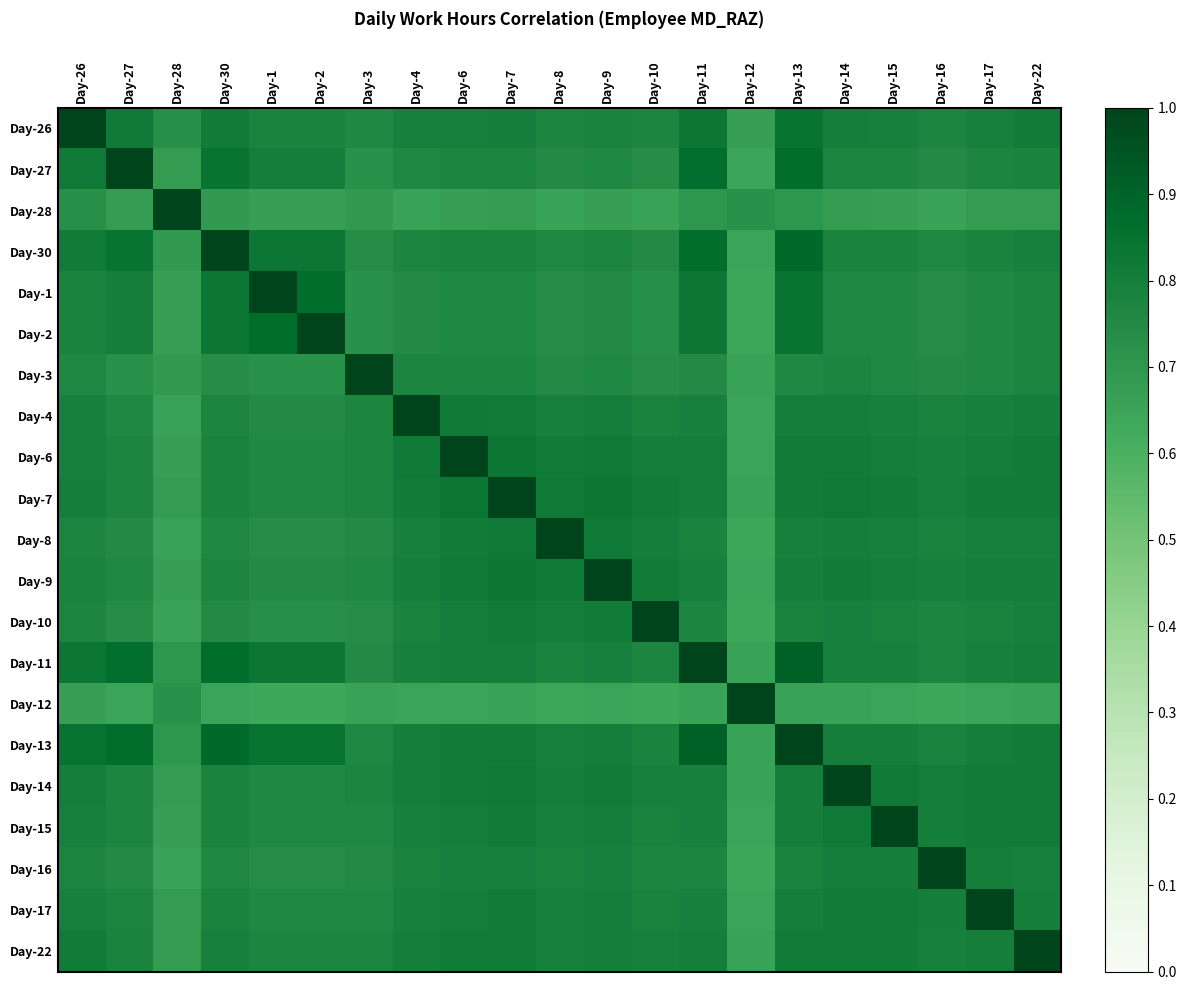

Which category has the highest value across all series?

Day-26